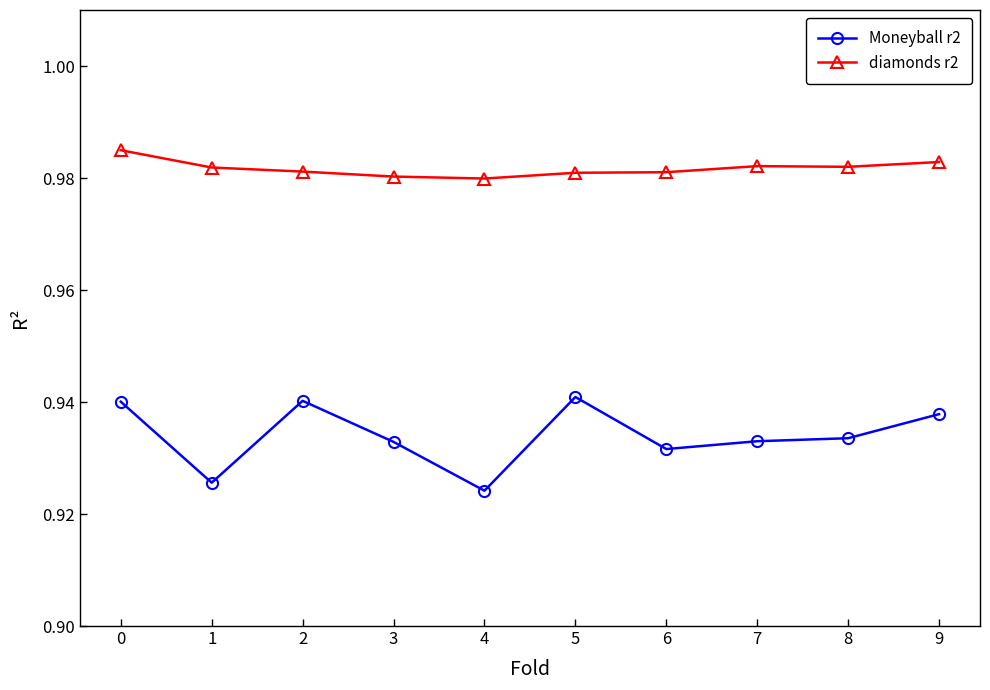

The diamonds r2 series shows 1.8 at 2. True or false?

False